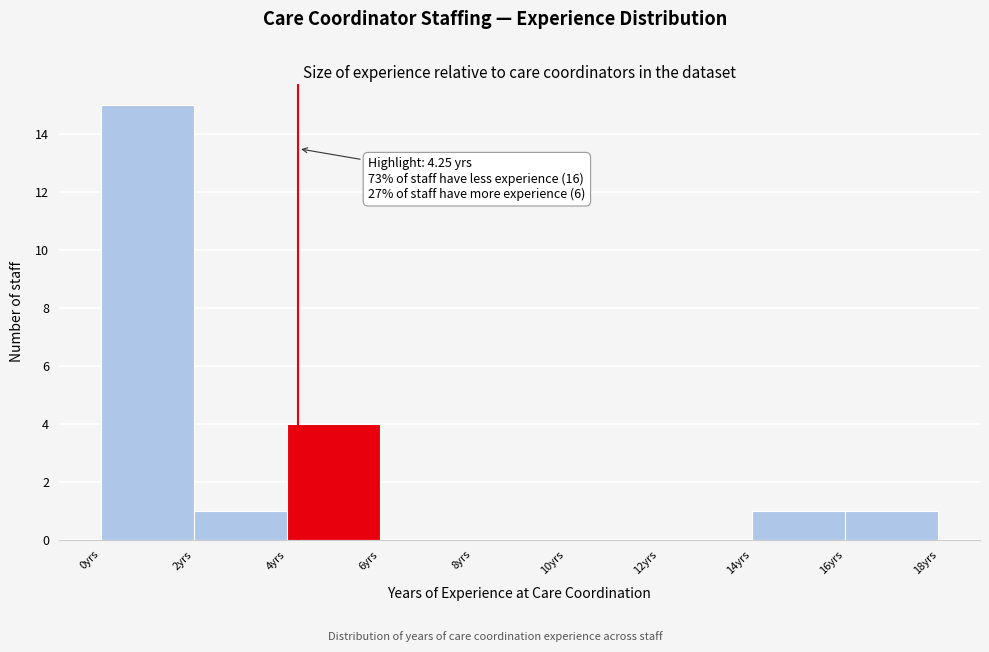

Over which range of the x-axis is the bar tallest?

0 to 2